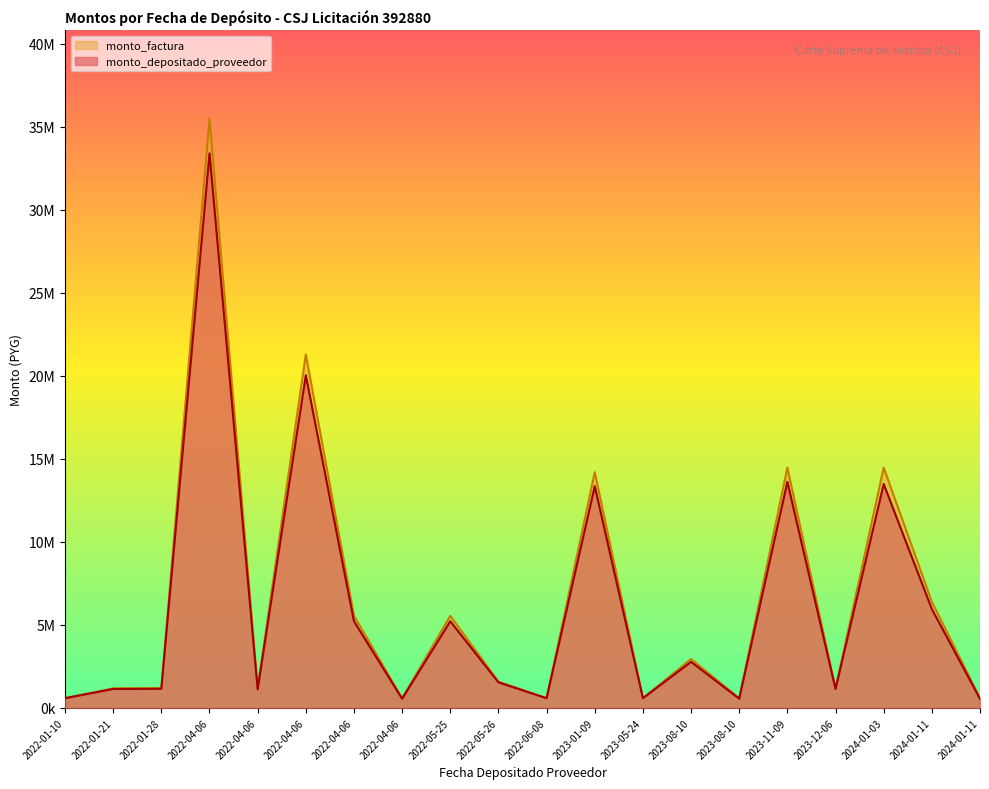

In monto_factura, how many points are lower than both neighbors (excluding endpoints)?

6